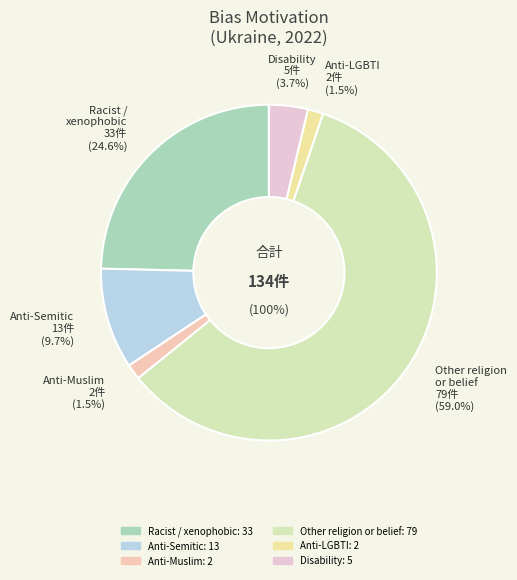

Between Anti-Semitic hate crime and Anti-LGBTI hate crime, which is larger?

Anti-Semitic hate crime